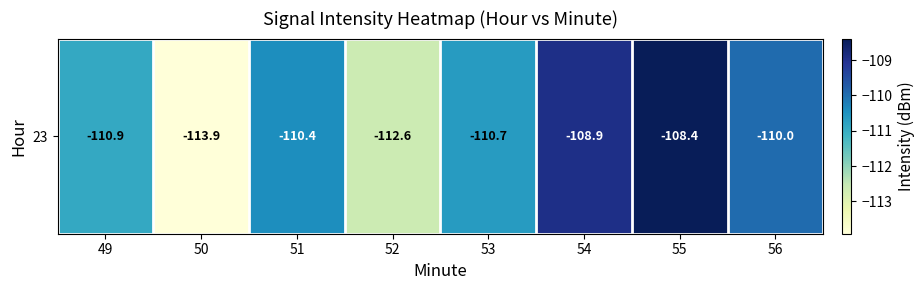

At which label is the value closest to -111?

49